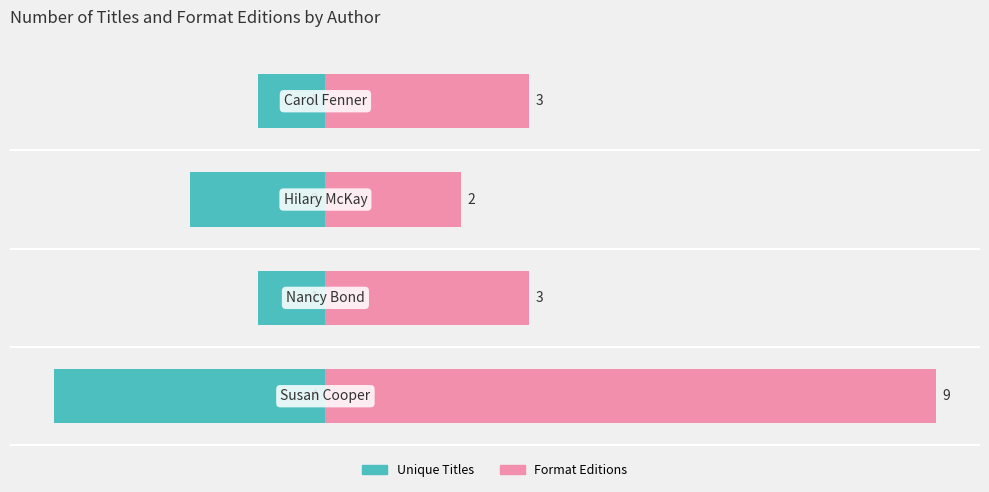

Reading left to right, extract all data points from this chart.

Unique Titles: −6=-4	−4=-1	−2=-2	0=-1
Format Editions: −6=9	−4=3	−2=2	0=3